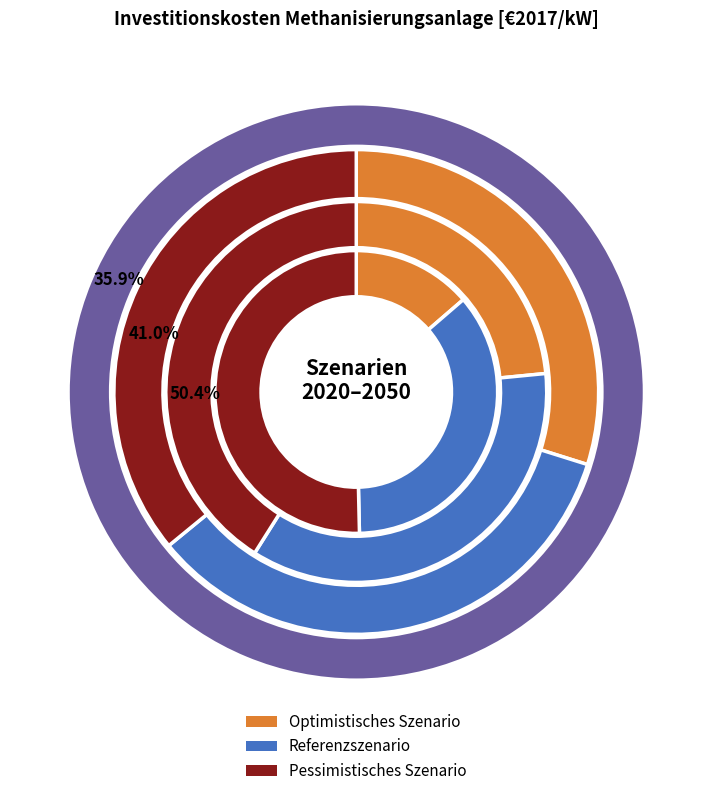

How much of the chart is everything except 2030?

66.1%